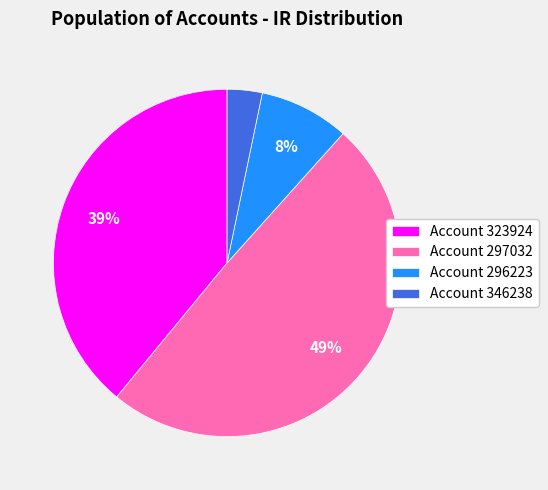

To the nearest percent, what percentage of the pie is Account 346238?

3%